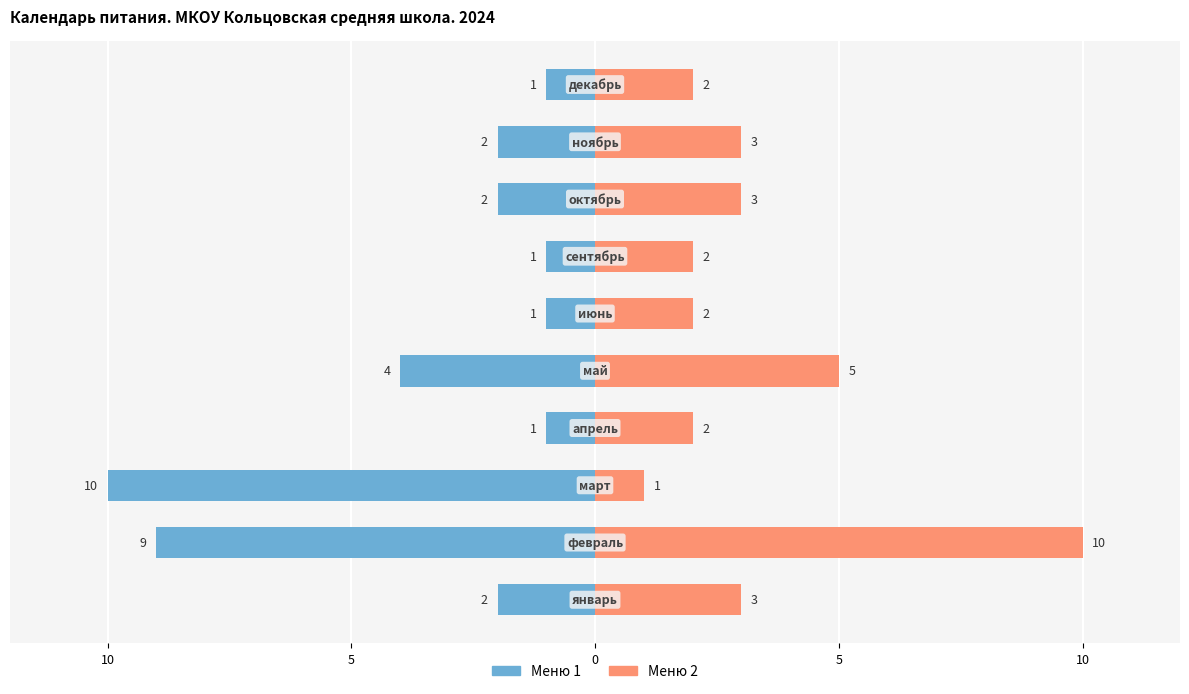

At how many categories does at least one series exceed -5?

10